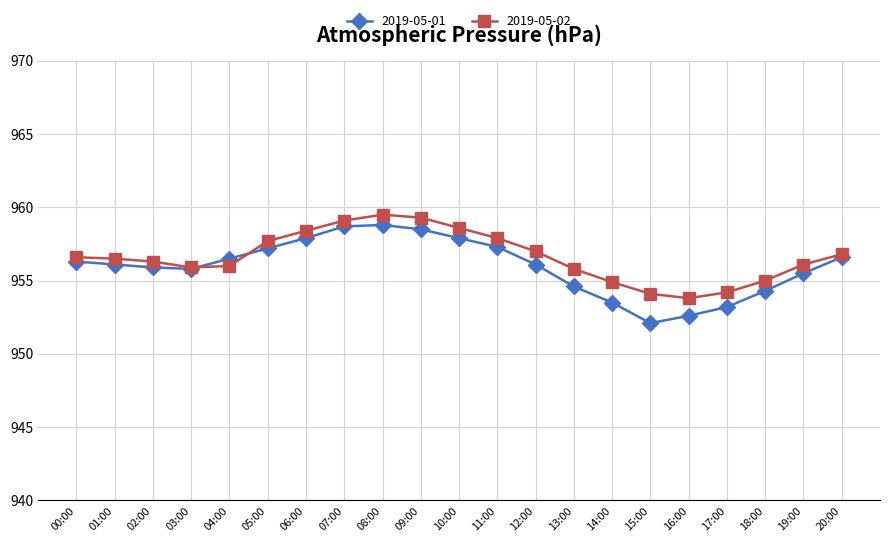

True or false: 2019-05-02 has more than 0 points higher than both neighbors.

True